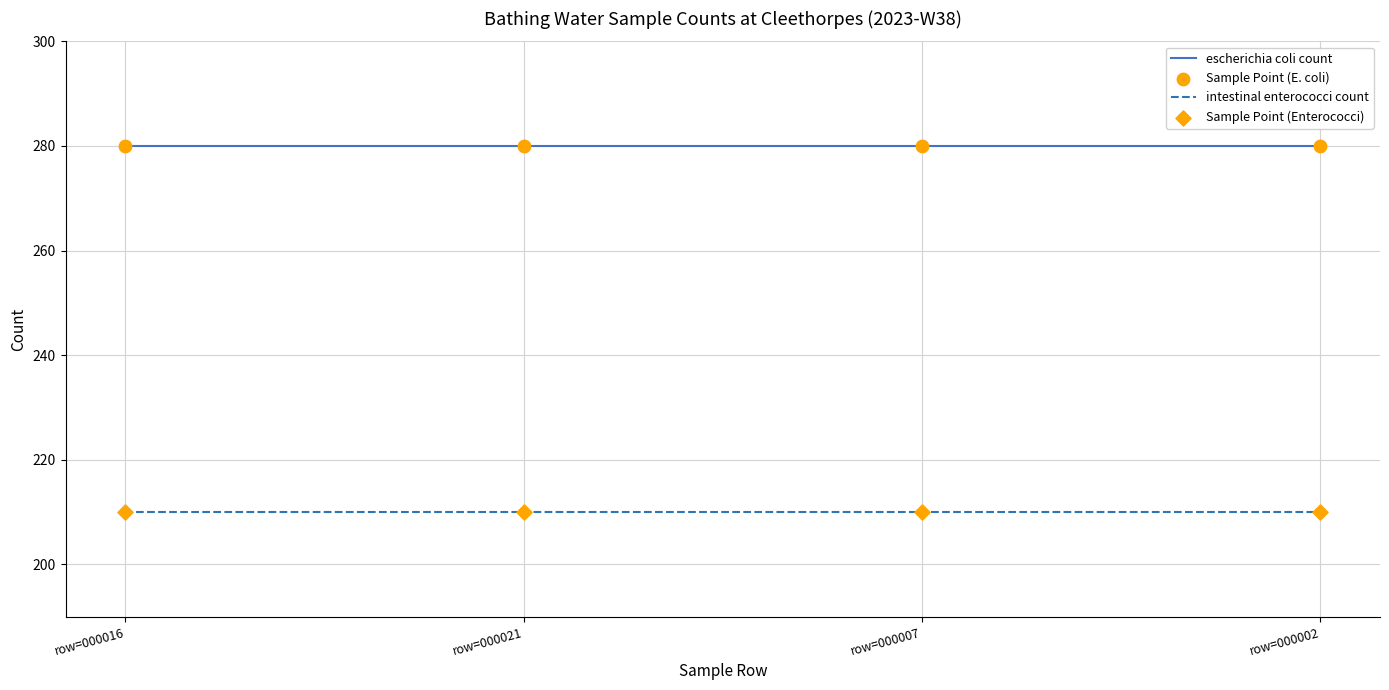

True or false: escherichia coli count and intestinal enterococci count intersect in this chart.

False